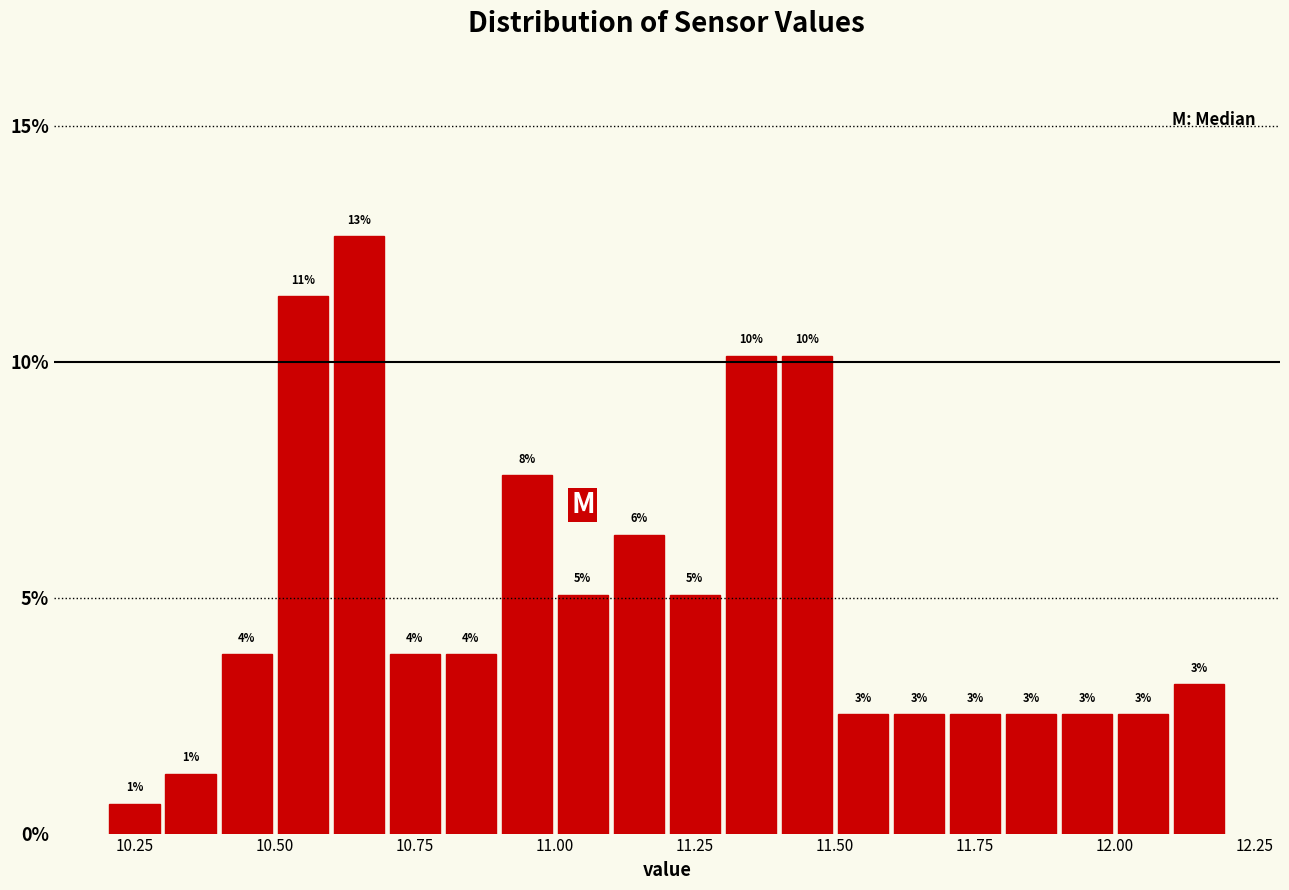

Read against the x-axis, roughly where is the centre of the tallest bar?

10.65